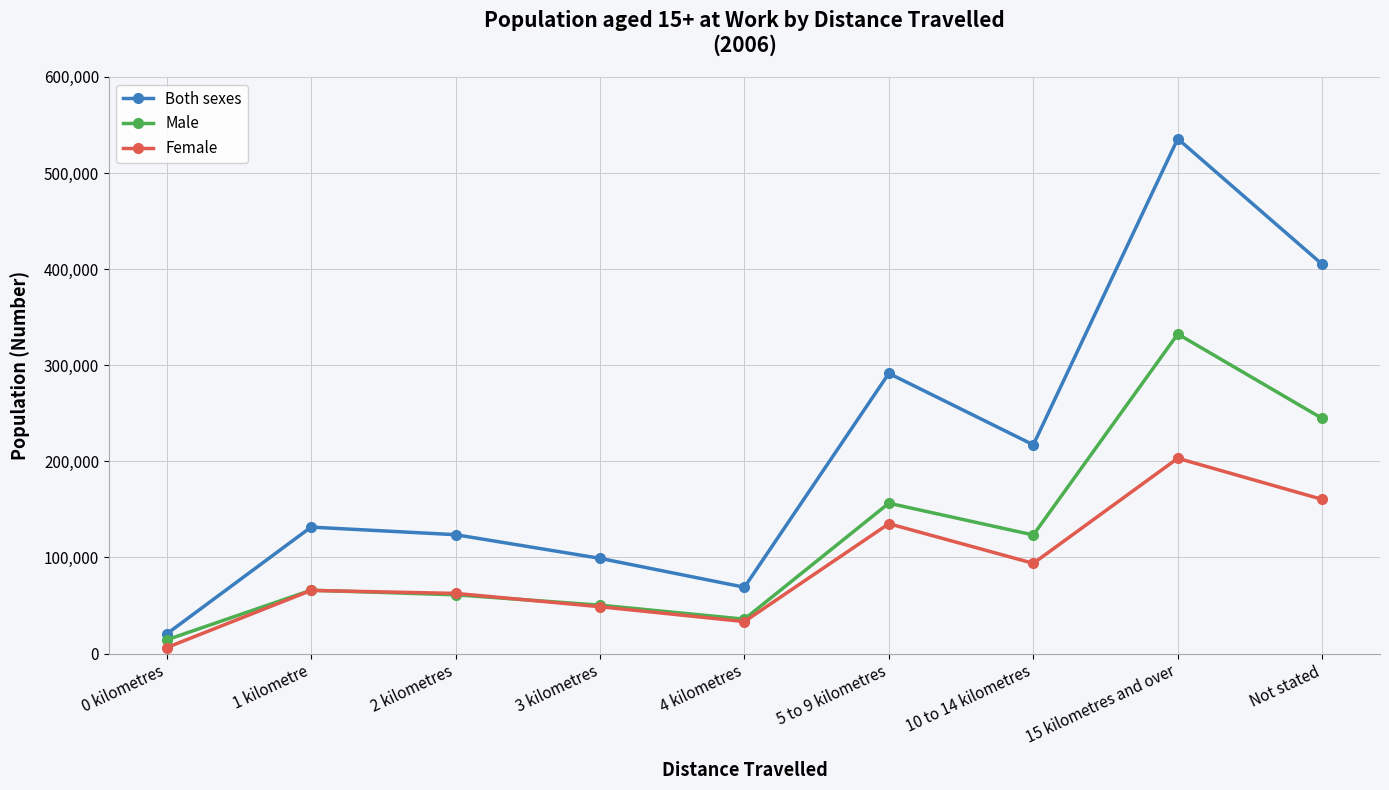

Reading right to left, list all the values displayed in this chart.

Both sexes: Not stated=404993	15 kilometres and over=535614	10 to 14 kilometres=217174	5 to 9 kilometres=291506	4 kilometres=68966	3 kilometres=99047	2 kilometres=123657	1 kilometre=131537	0 kilometres=20293
Male: Not stated=244620	15 kilometres and over=332450	10 to 14 kilometres=123345	5 to 9 kilometres=156430	4 kilometres=35747	3 kilometres=50337	2 kilometres=61103	1 kilometre=65887	0 kilometres=14178
Female: Not stated=160373	15 kilometres and over=203164	10 to 14 kilometres=93829	5 to 9 kilometres=135076	4 kilometres=33219	3 kilometres=48710	2 kilometres=62554	1 kilometre=65650	0 kilometres=6115